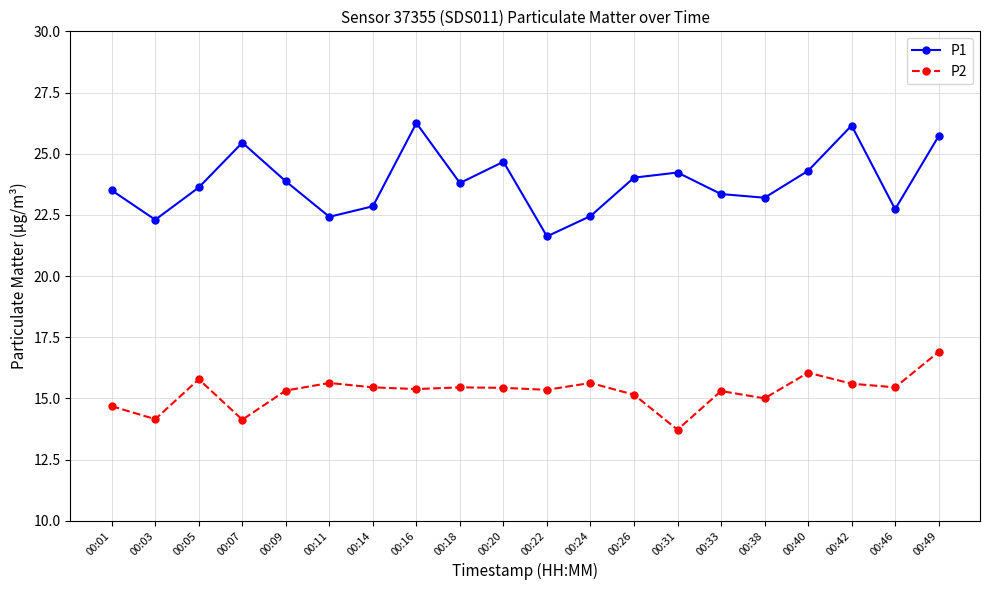

What is the difference between the P1 values at 00:20 and 00:03?

2.4